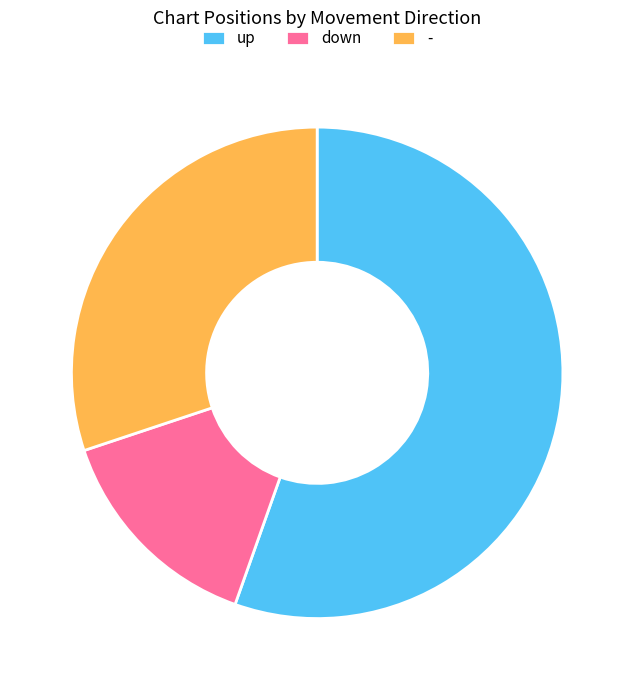

Does down represent more than half of the total?

No